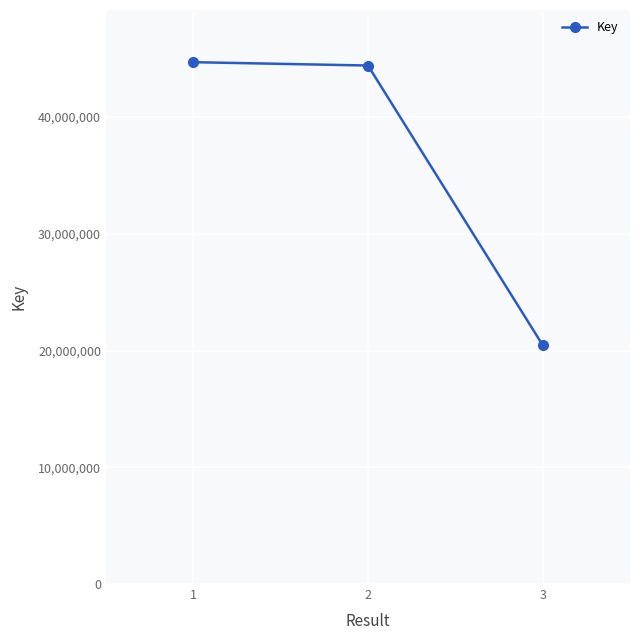

Reading left to right, transcribe all the data shown in this chart.

44695299	44409323	20468395